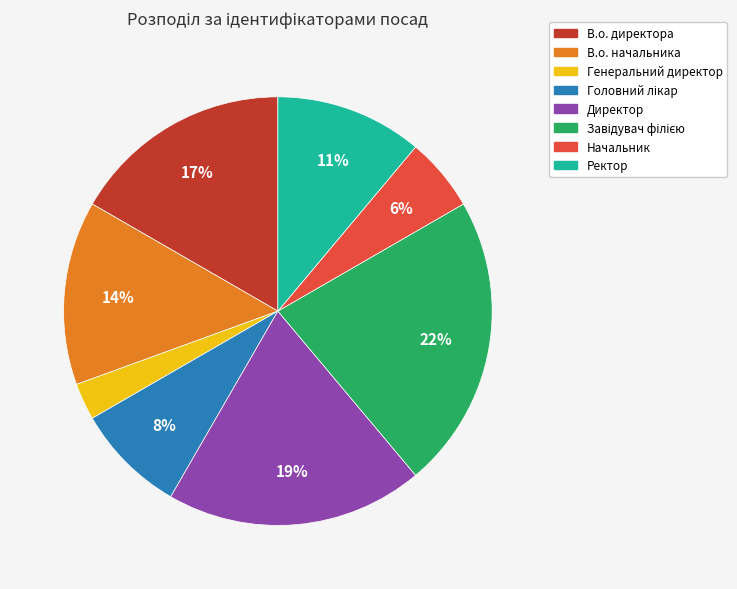

Which has a higher value, В.о. начальника or Директор?

Директор